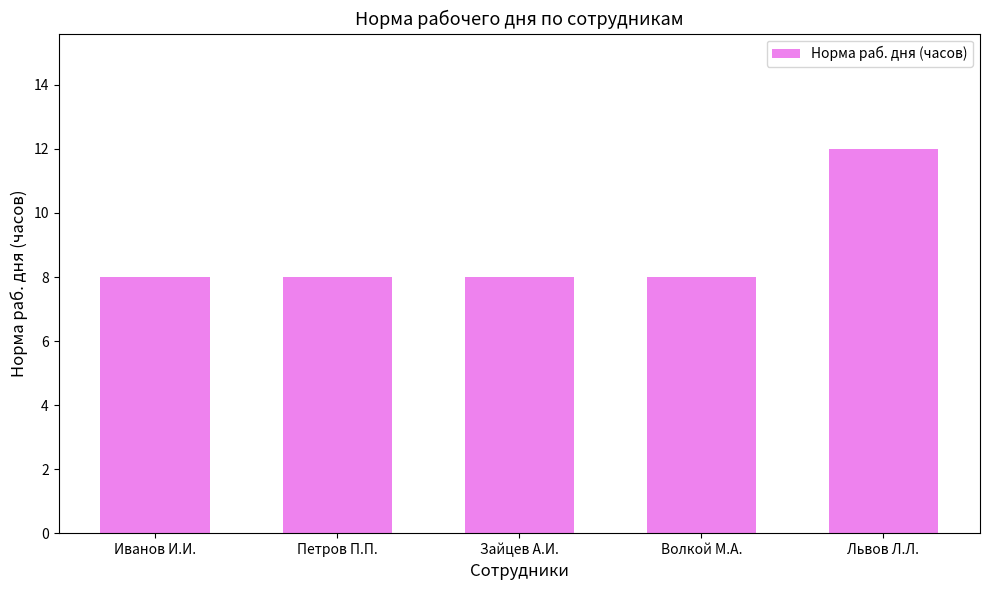

Does the chart contain any negative values?

No